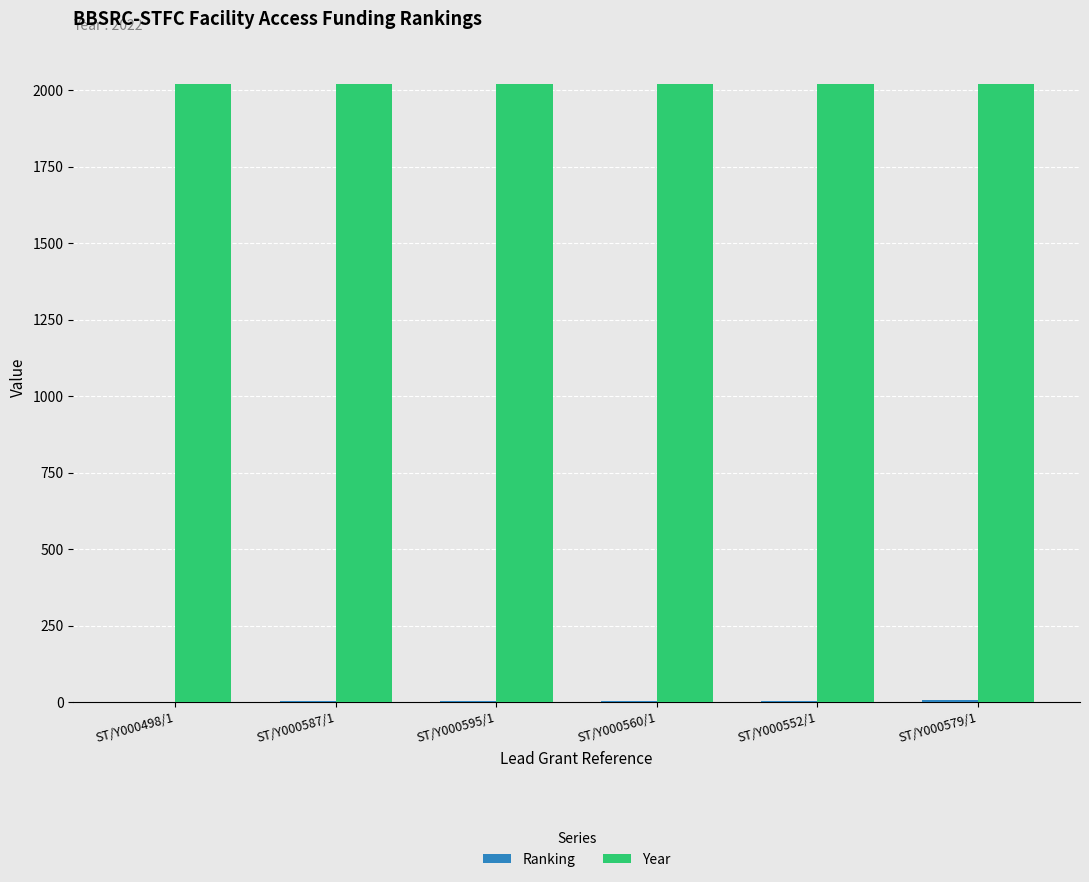

The value of Year at ST/Y000595/1 is 3391. True or false?

False